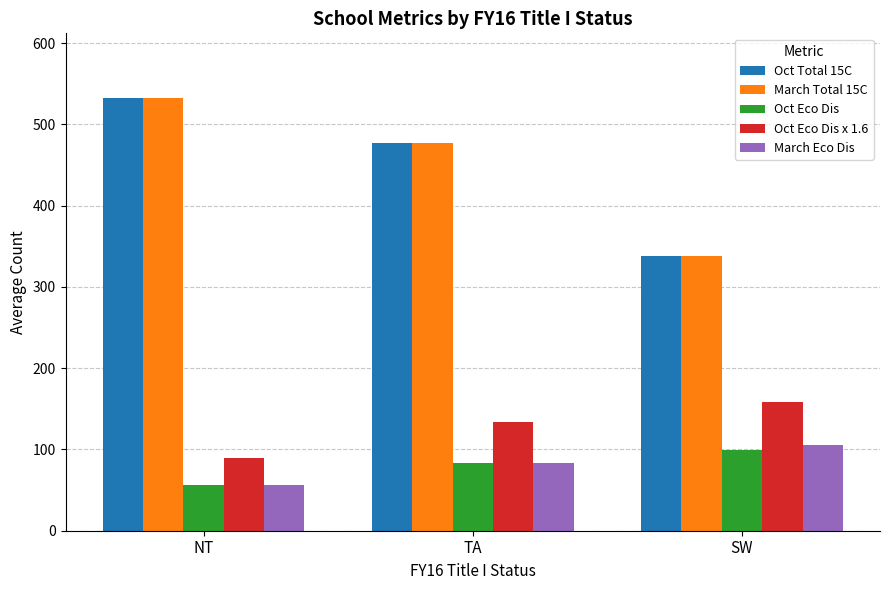

What position from the left is NT?

1